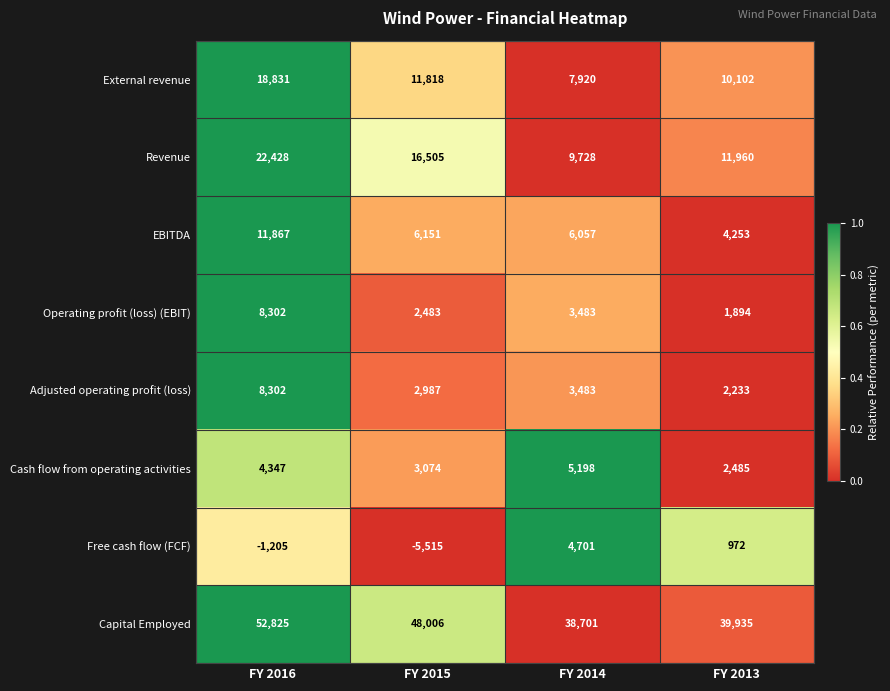

At which category does the chart reach its minimum across all series?

FY 2015